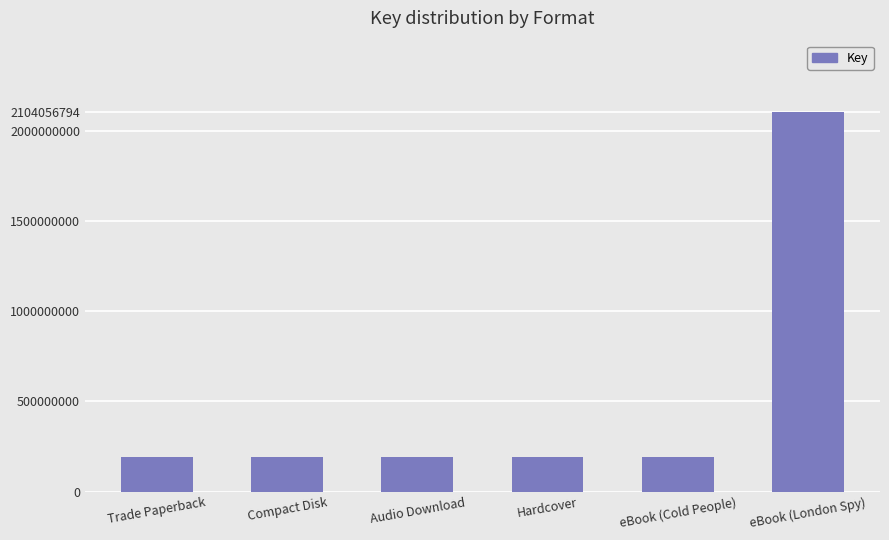

Reading left to right, what are all the values shown in this chart?

189051185	189051185	189051185	189051185	189051185	2104056794